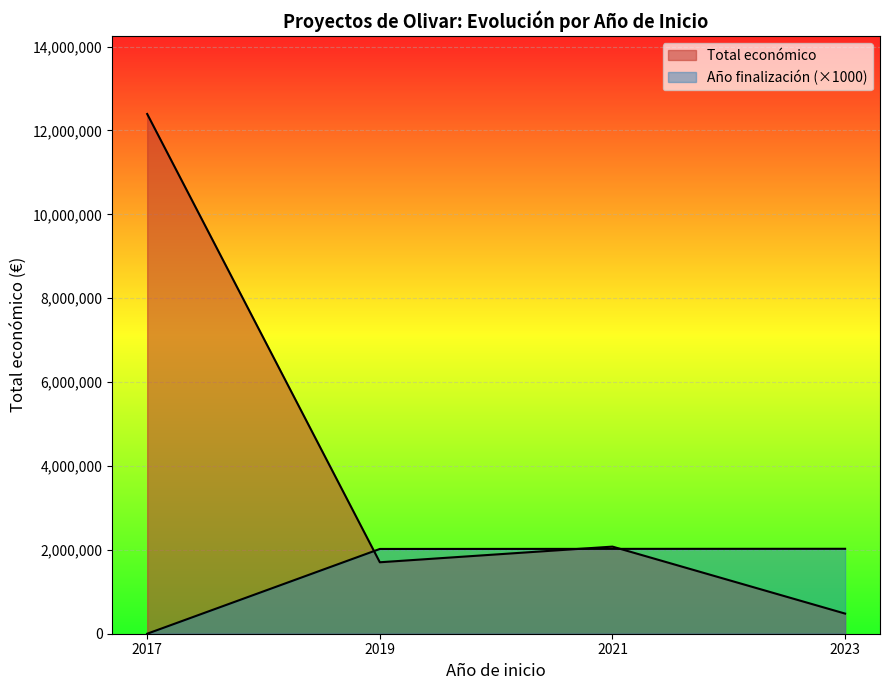

What are all the series names shown in the legend?

Total económico, Año de finalización